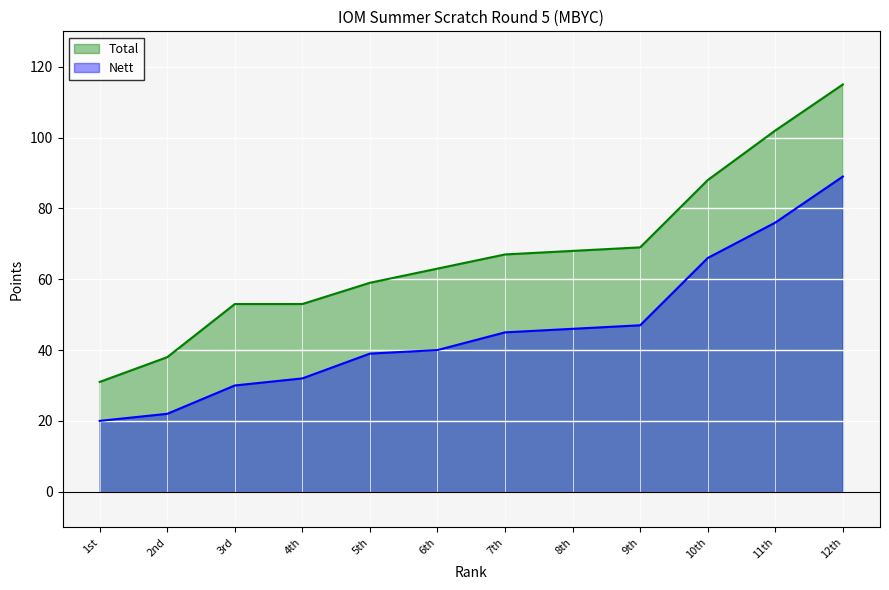

Which has a higher value, 6th or 9th?

9th